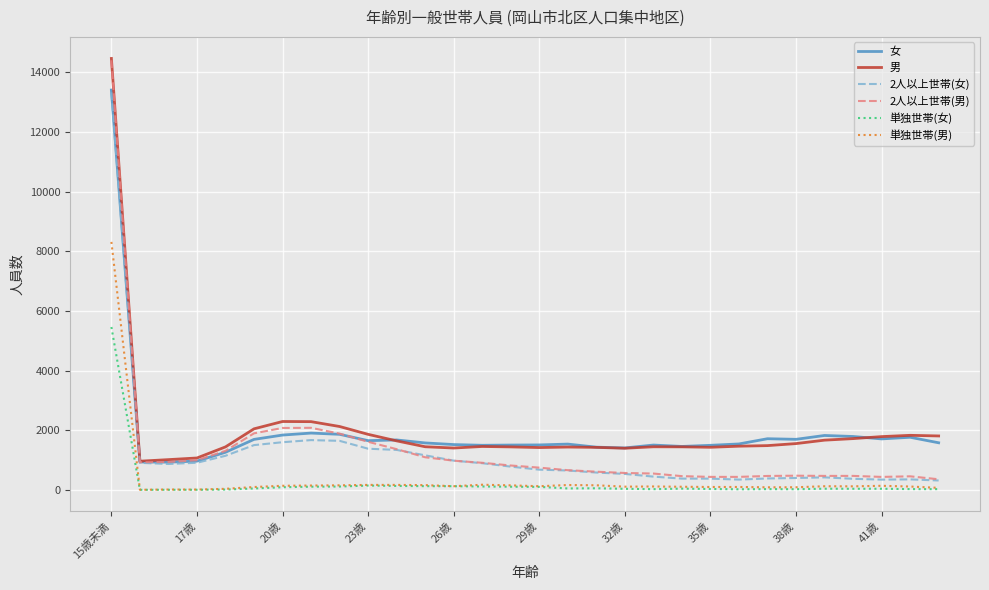

Does the chart display data point markers on the line(s)?

No